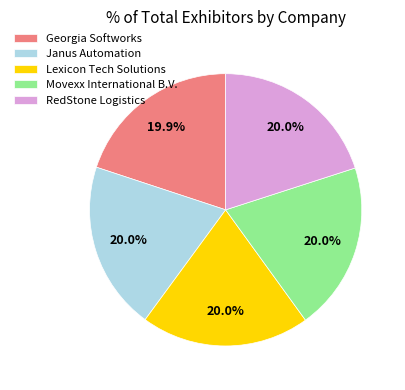

Does any single category account for the majority?

No